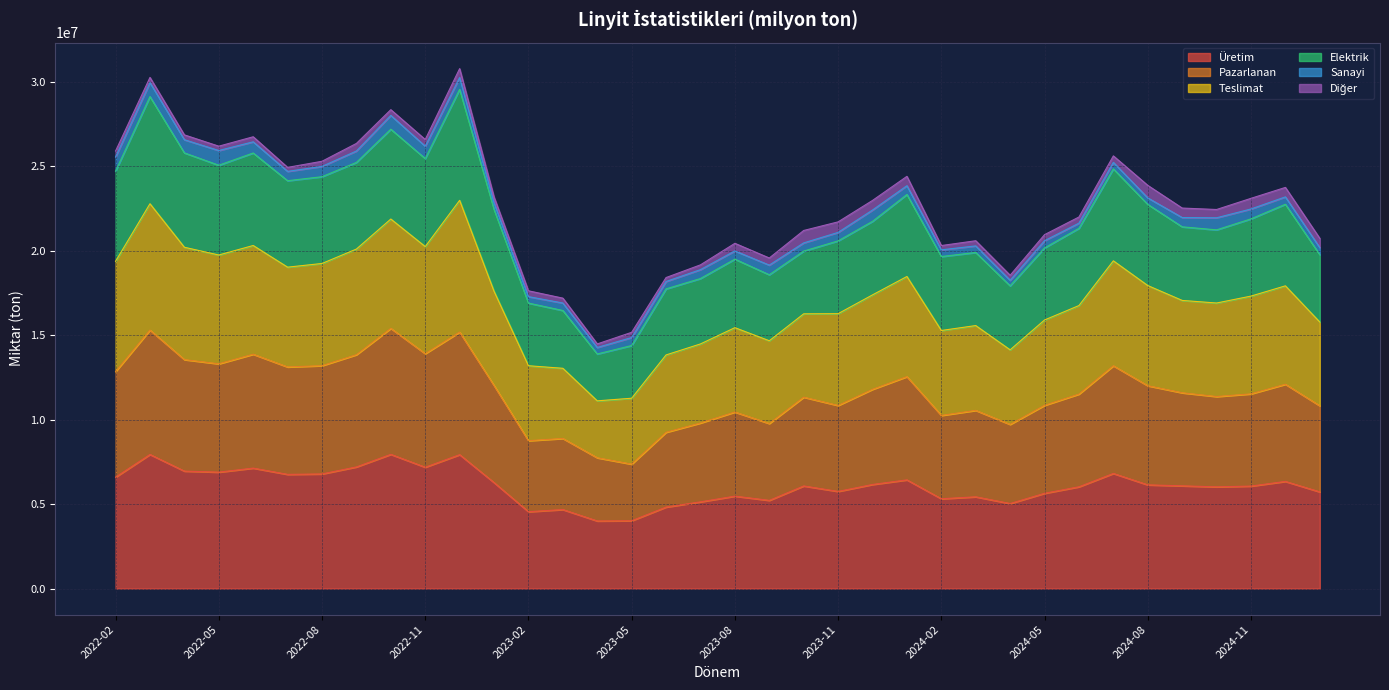

True or false: Teslimat and Üretim cross at least once.

False